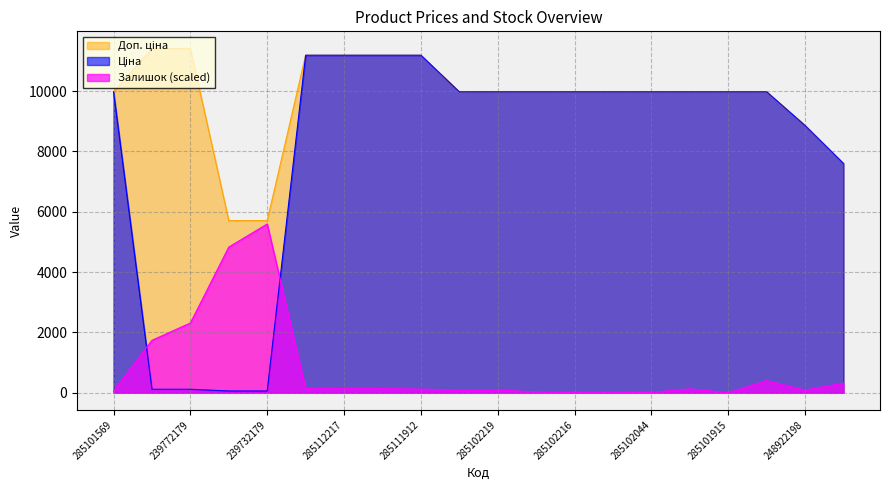

What position from the right is 285102218?

9